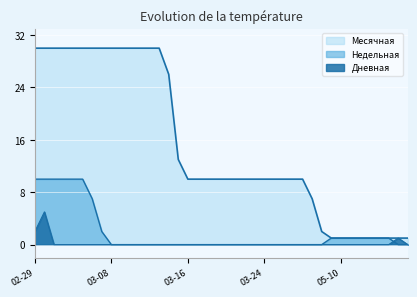

What is the spread (max minus min) of values at 2024-03-12?

30